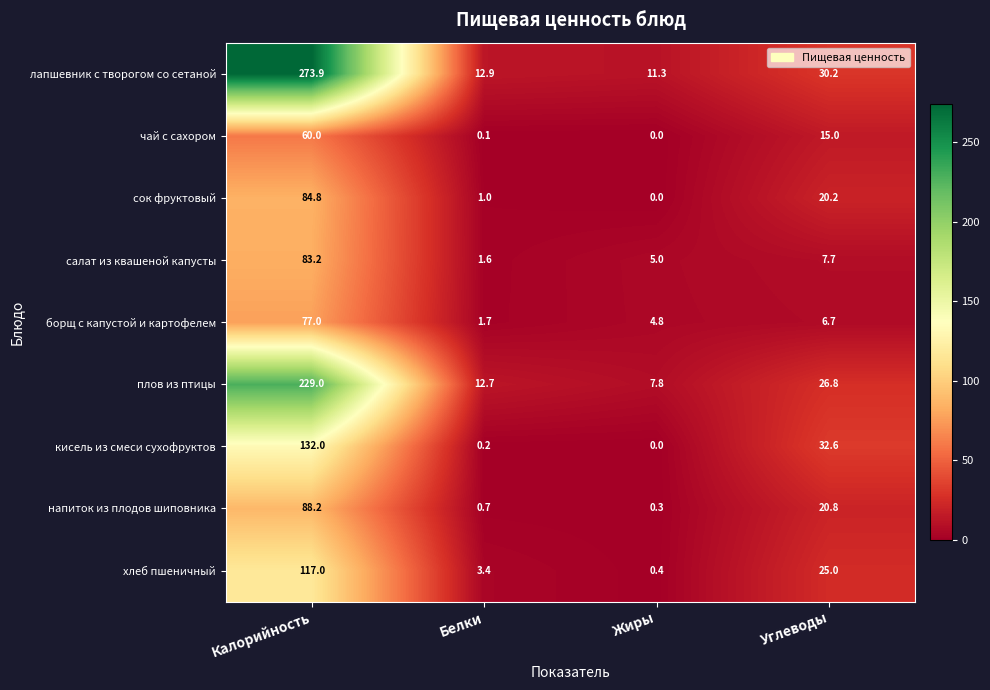

Which series changed the most between Белки and Углеводы?

кисель из смеси сухофруктов